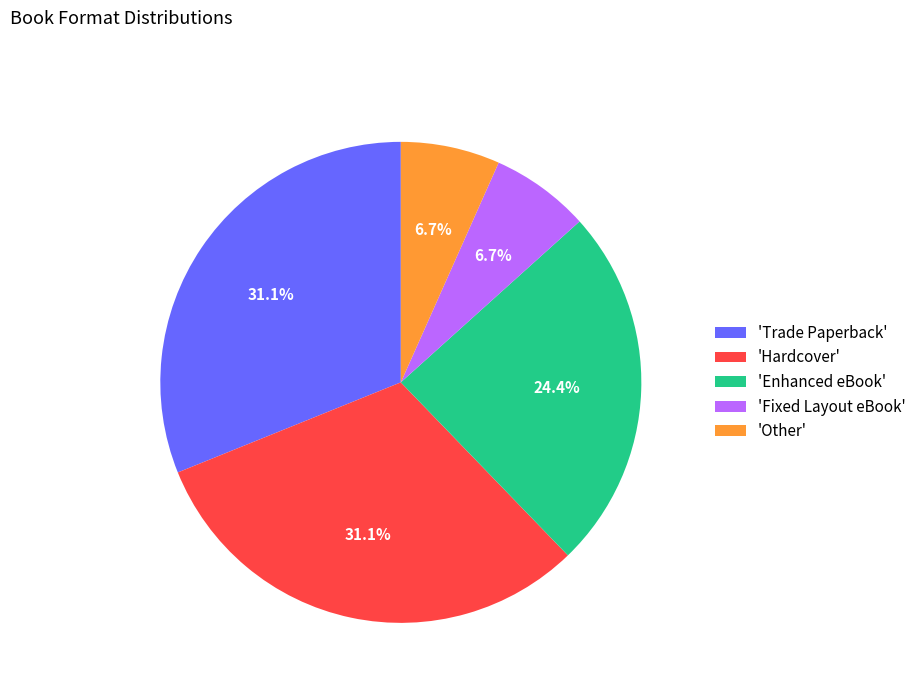

What is the ratio of the value at 'Other' to the value at 'Fixed Layout eBook'?

1.0